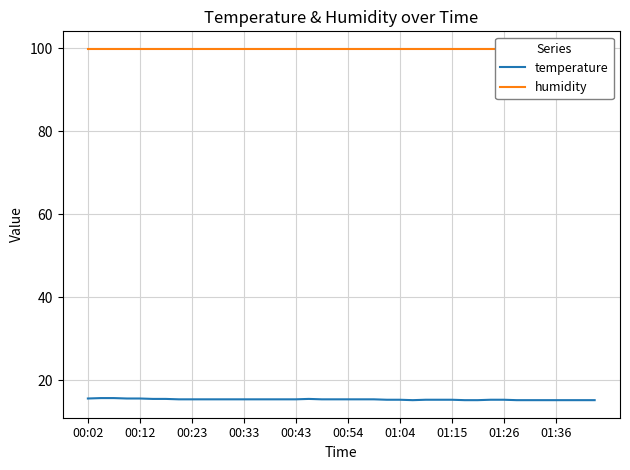

Rank the series at 31 from lowest to highest value.

temperature, humidity